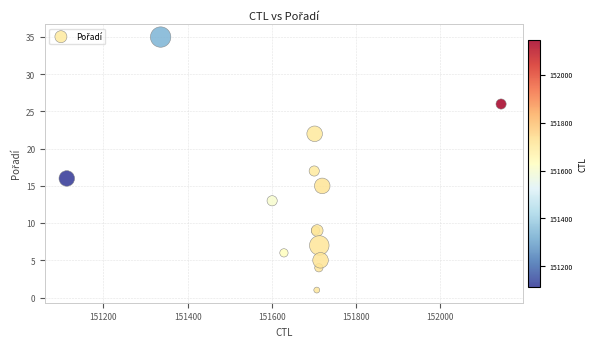

What Y value in the scatter plot is closest to 18?

17